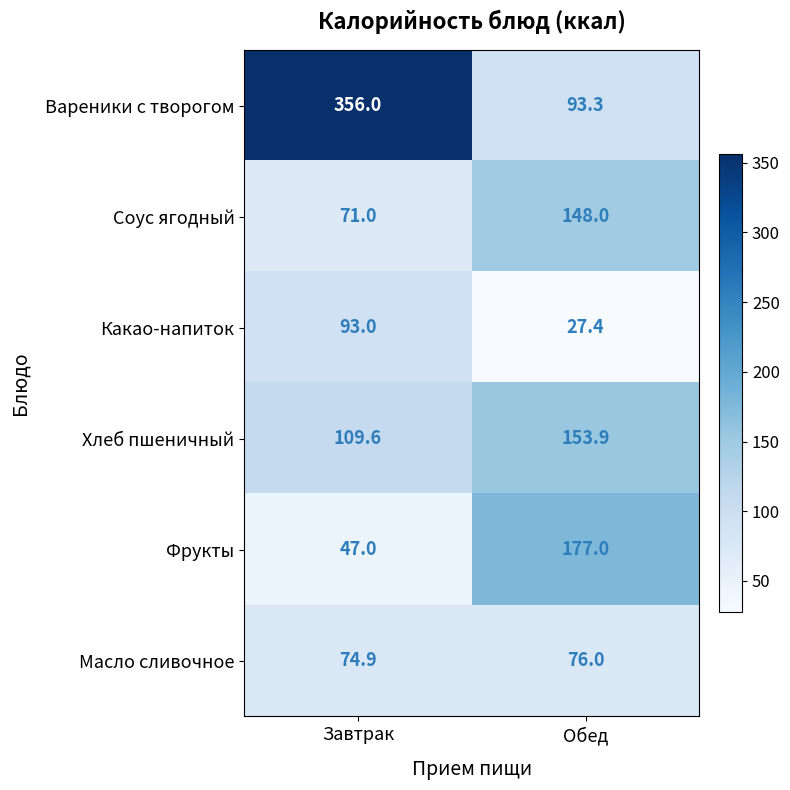

Rank the series at Завтрак from highest to lowest value.

Вареники с творогом, Хлеб пшеничный, Какао-напиток, Масло сливочное, Соус ягодный, Фрукты